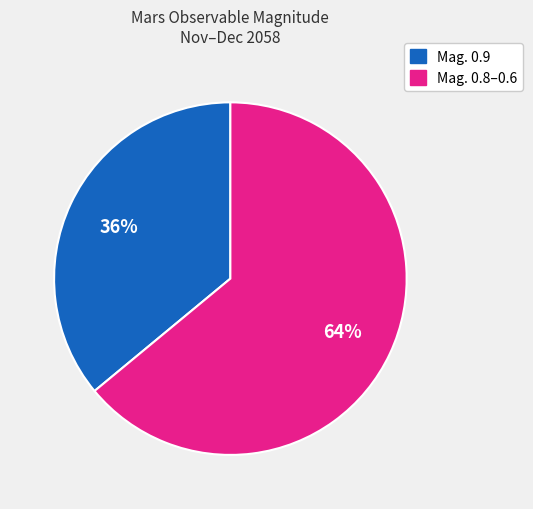

To the nearest percent, what is the average slice percentage?

50%